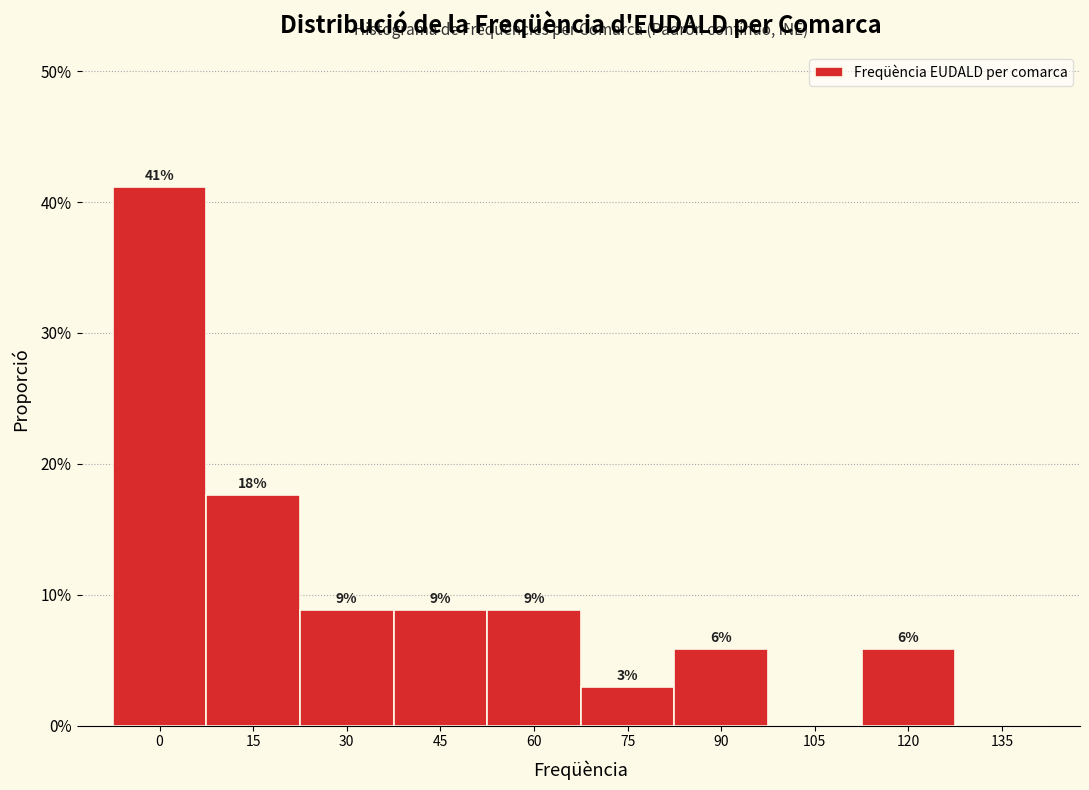

Are the bars horizontal?

No